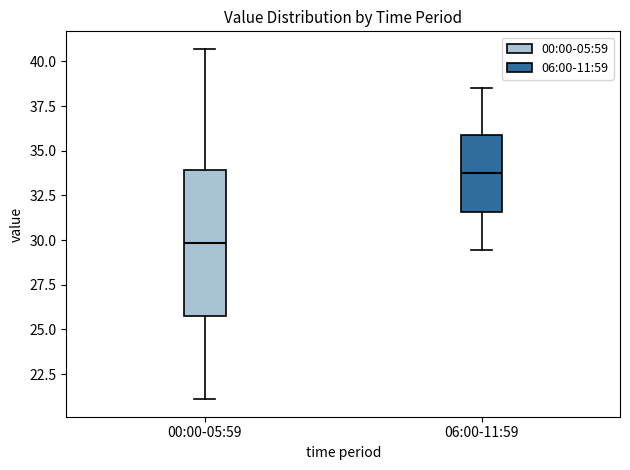

Comparing the boxes themselves (not the whiskers), which one is the tallest?

00:00-05:59